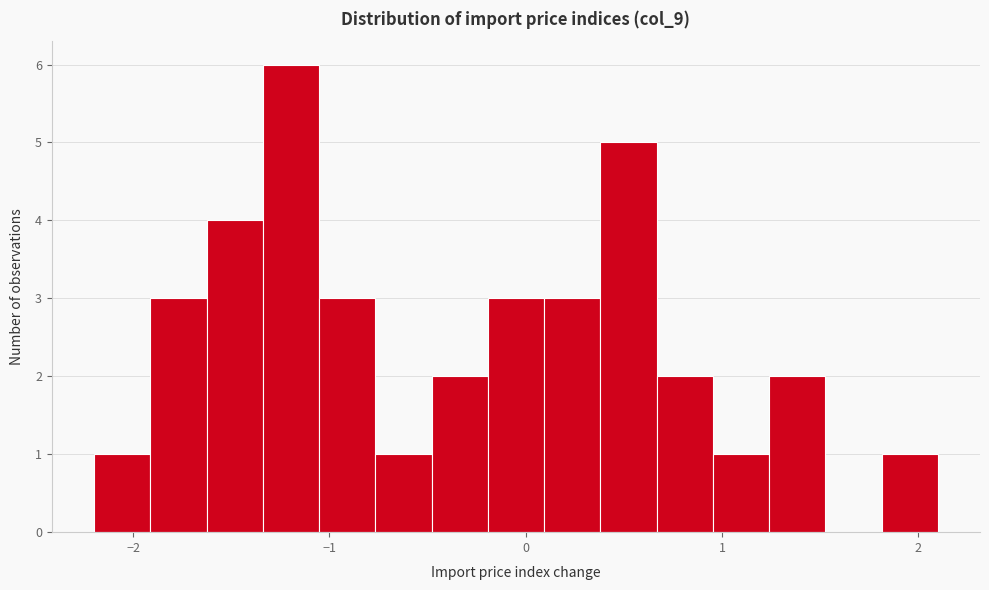

Read against the x-axis, roughly where is the centre of the tallest bar?

-1.2